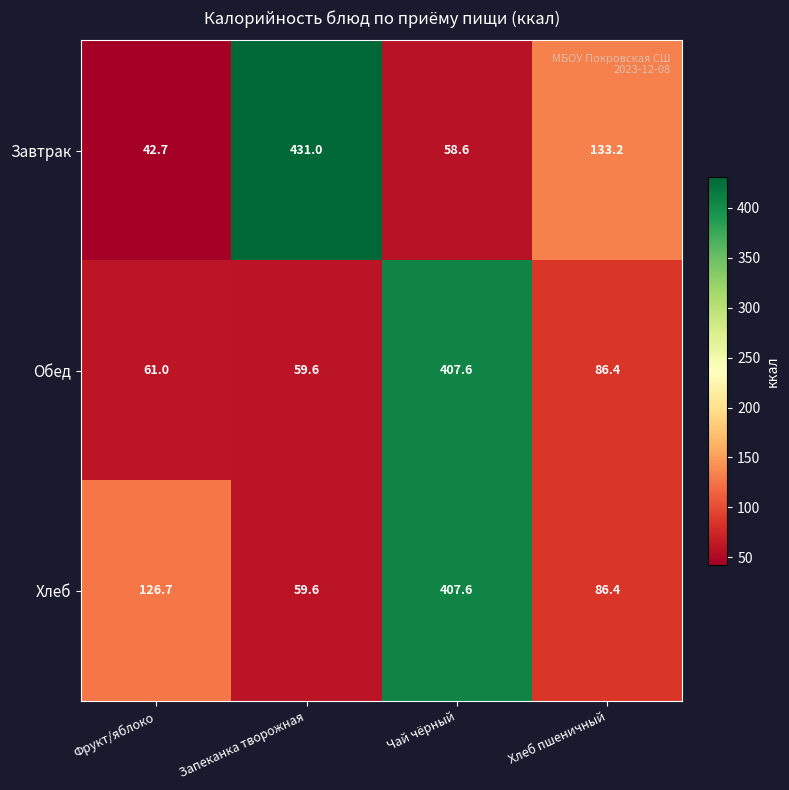

What is the smallest value displayed?

42.7